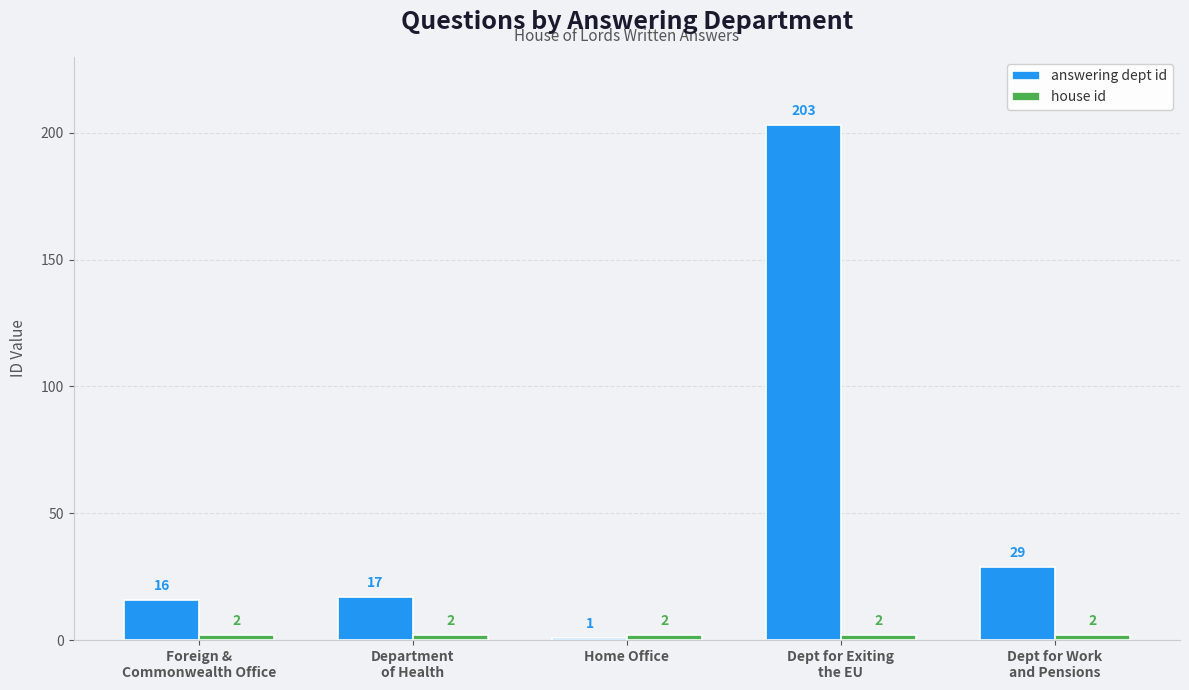

At which category does the chart reach its minimum across all series?

Home Office